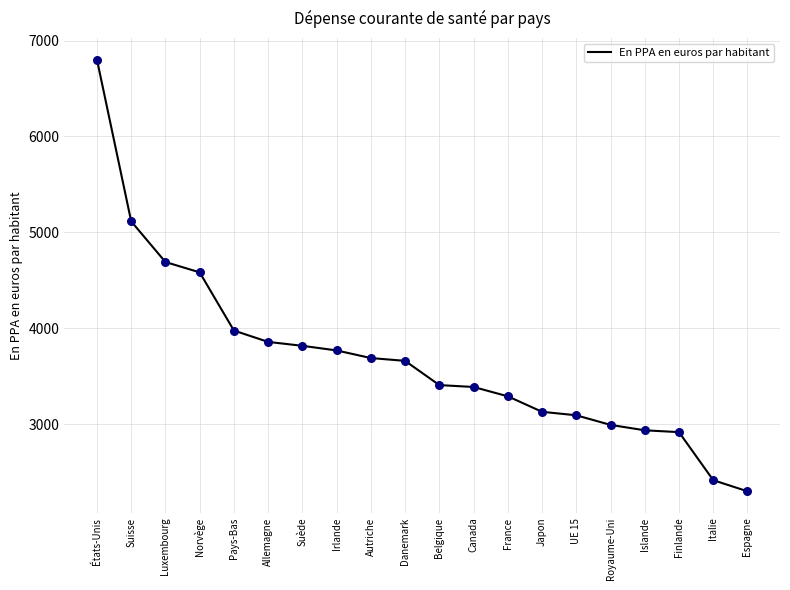

What is the ratio of the value at Islande to the value at Finlande?

1.0